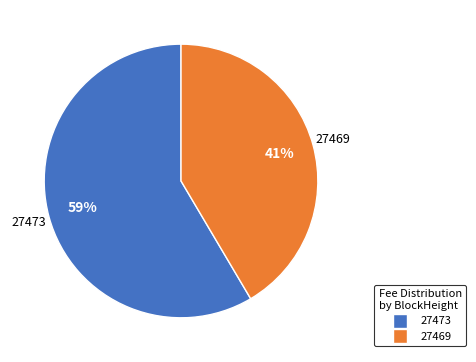

Combined, do 27473 and 27469 account for over 50%?

Yes